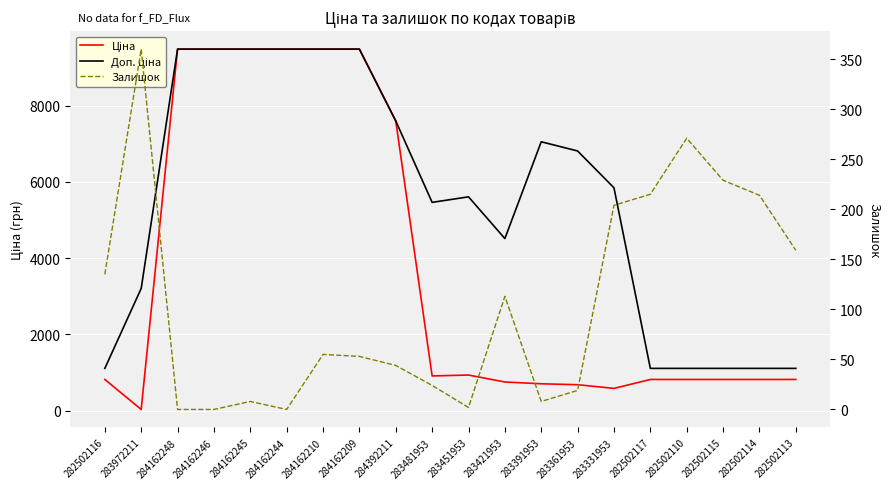

Reading left to right, extract all data points from this chart.

Ціна: 282502116=818.5	283972211=32.0	284162248=9480.1	284162246=9480.1	284162245=9480.1	284162244=9480.1	284162210=9480.1	284162209=9480.1	284392211=7596.5	283481953=910.4	283451953=934.5	283421953=752.2	283391953=705.1	283361953=681.0	283331953=584.4	282502117=818.5	282502110=818.5	282502115=818.5	282502114=818.5	282502113=818.5
Доп. ціна: 282502116=1109.2	283972211=3205.0	284162248=9480.1	284162246=9480.1	284162245=9480.1	284162244=9480.1	284162210=9480.1	284162209=9480.1	284392211=7596.5	283481953=5462.3	283451953=5607.2	283421953=4513.3	283391953=7051.3	283361953=6809.8	283331953=5843.9	282502117=1109.2	282502110=1109.2	282502115=1109.2	282502114=1109.2	282502113=1109.2
Залишок: 282502116=135.0	283972211=360.0	284162248=0.0	284162246=0.0	284162245=8.0	284162244=0.0	284162210=55.0	284162209=53.0	284392211=44.0	283481953=24.0	283451953=2.0	283421953=113.0	283391953=8.0	283361953=19.0	283331953=204.0	282502117=215.0	282502110=271.0	282502115=229.0	282502114=214.0	282502113=159.0